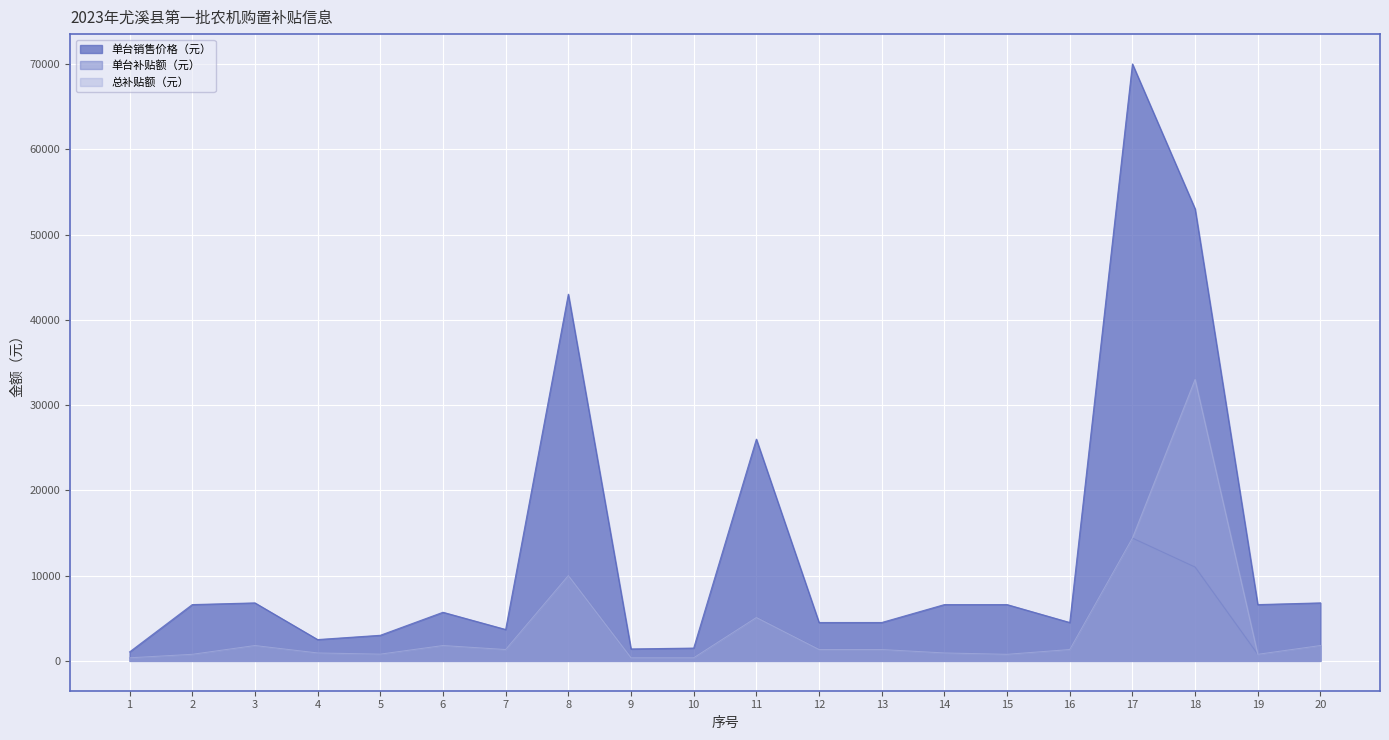

What is the difference between the highest and lowest values at 1?

690